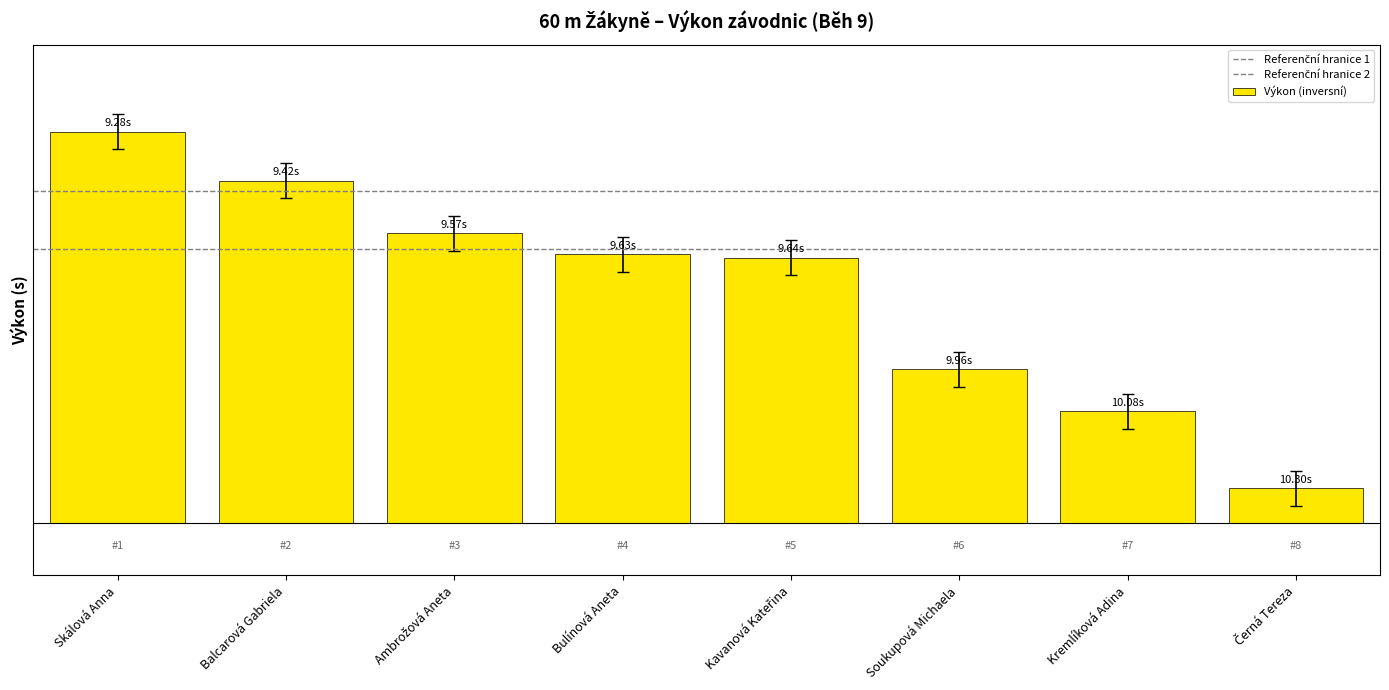

Reading left to right, what are all the values shown in this chart?

Skálová Anna=1.1	Balcarová Gabriela=1.0	Ambrožová Aneta=0.8	Bulínová Aneta=0.8	Kavanová Kateřina=0.8	Soukupová Michaela=0.4	Kremlíková Adina=0.3	Černá Tereza=0.1